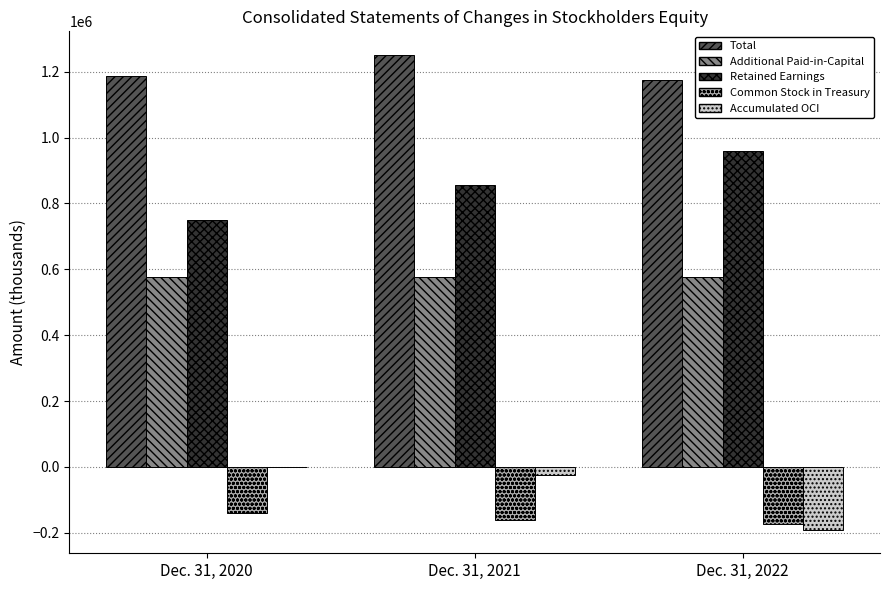

How many groups of bars are there?

3